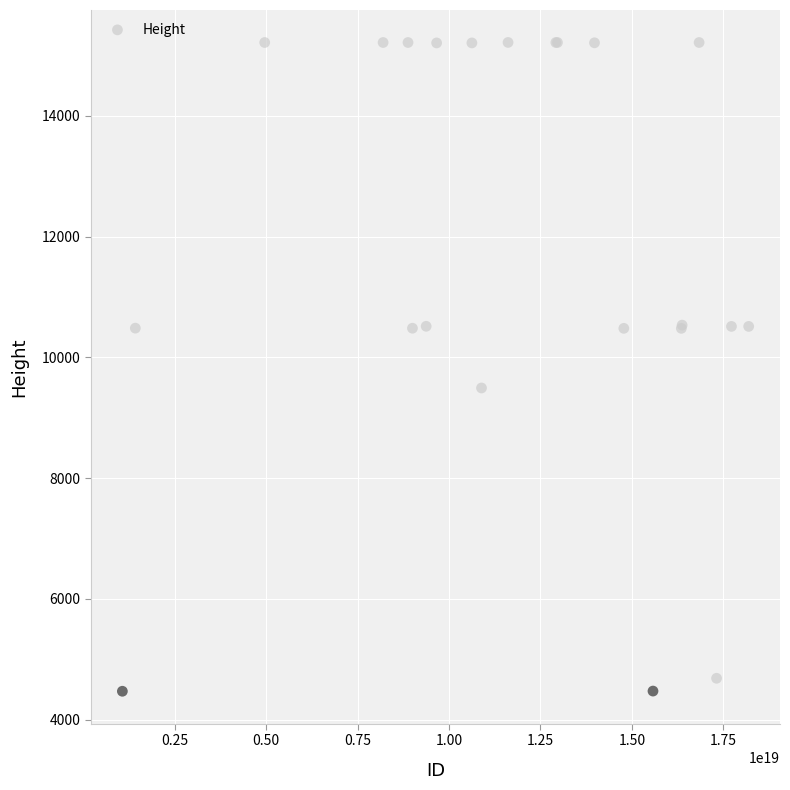

What Y value in the scatter plot is closest to 9843?

9493